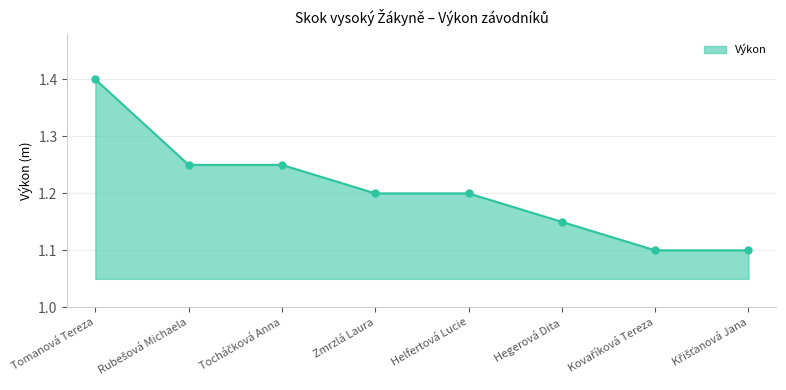

What is the difference between the maximum and minimum values?

0.3